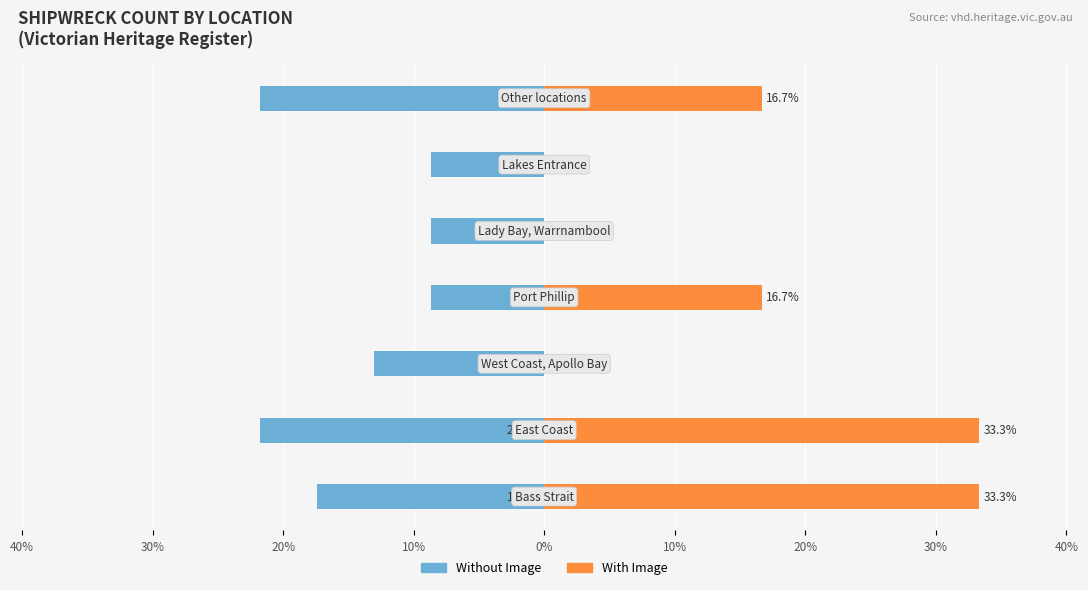

List the series in order of their peak value, highest first.

With Image, Without Image